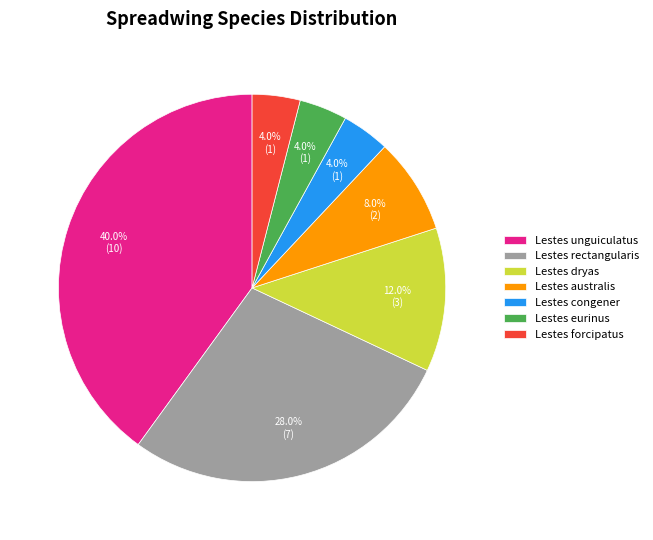

True or false: Lestes dryas accounts for 4% of the total.

False